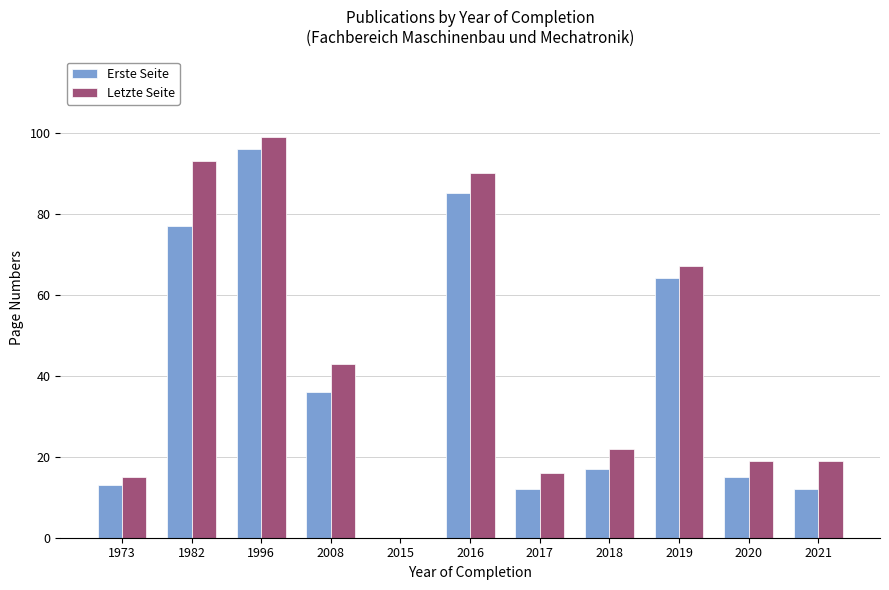

What are all the series names shown in the legend?

Erste Seite, Letzte Seite